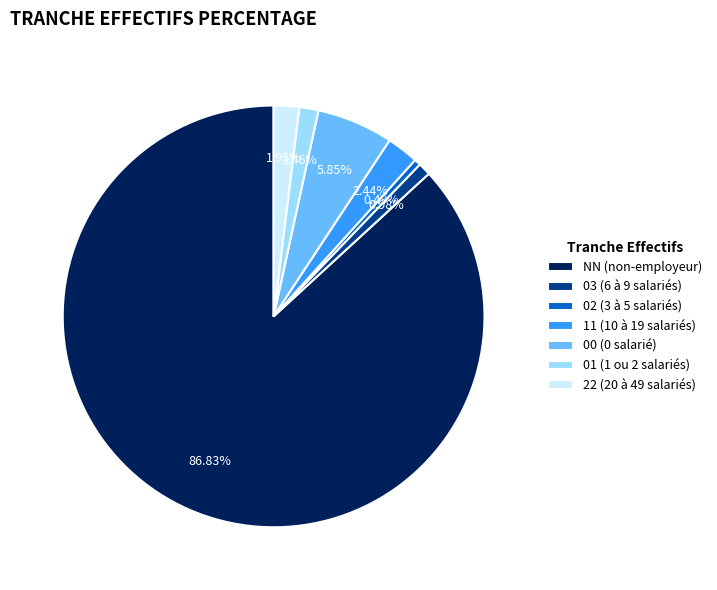

How many segments does this pie chart have?

7